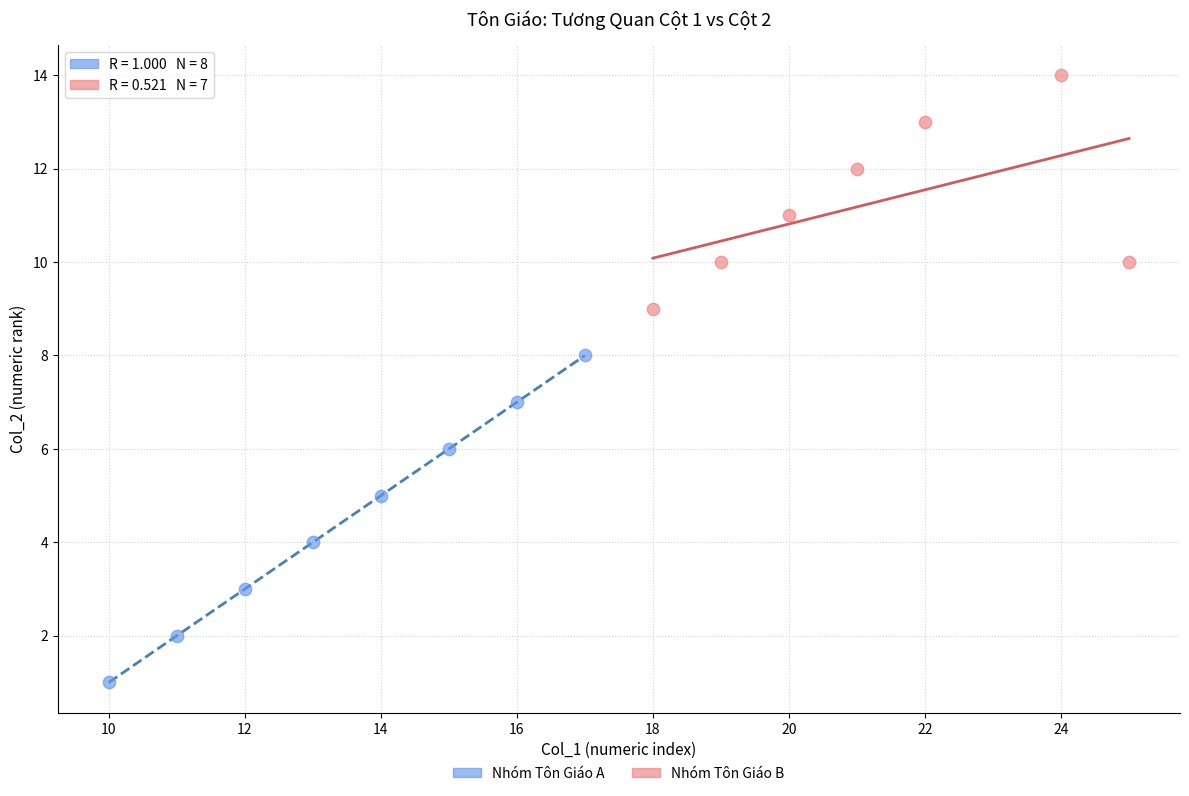

Which series has the widest spread of Y values?

Nhóm Tôn Giáo A